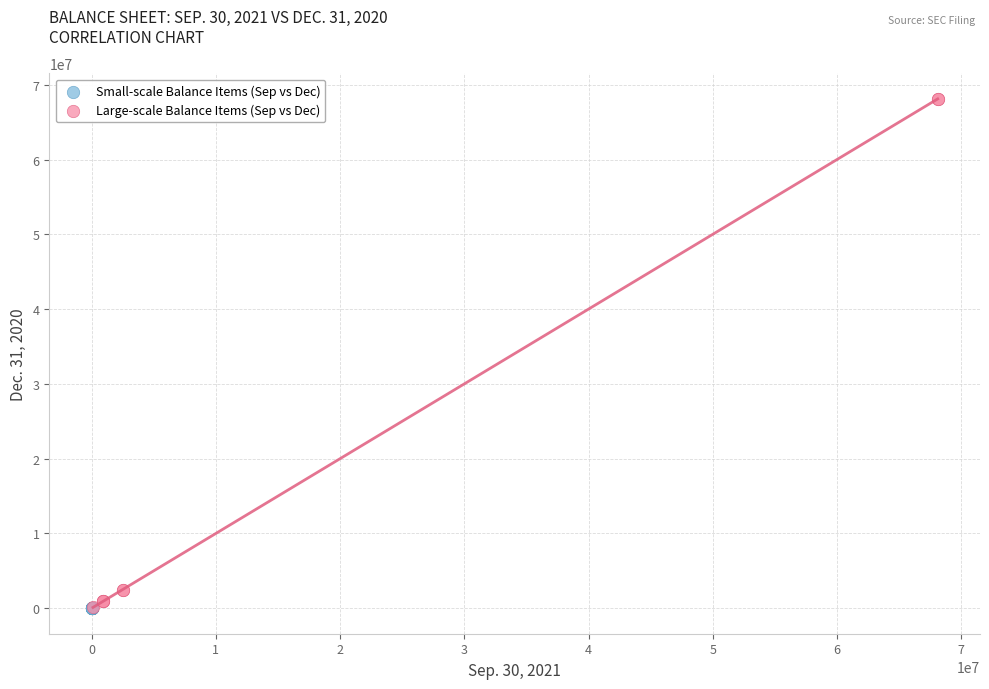

Which series has the widest spread of Y values?

Large-scale Balance Items (Sep vs Dec)